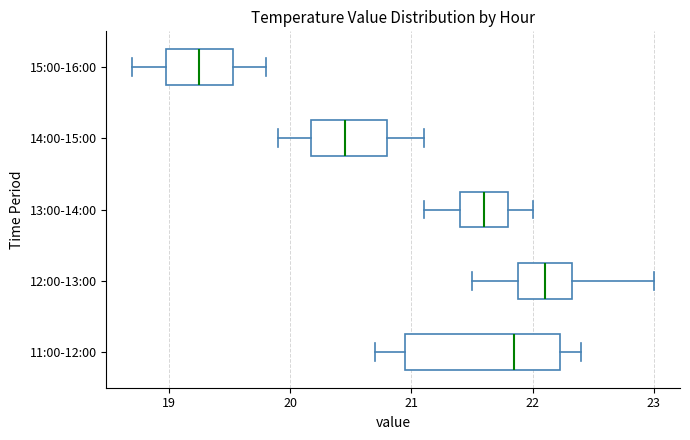

Where does the right whisker of the box for 13:00-14:00 end on the x-axis? The values are not printed on the chart, so give them approximately, as read against the axis.

22.0